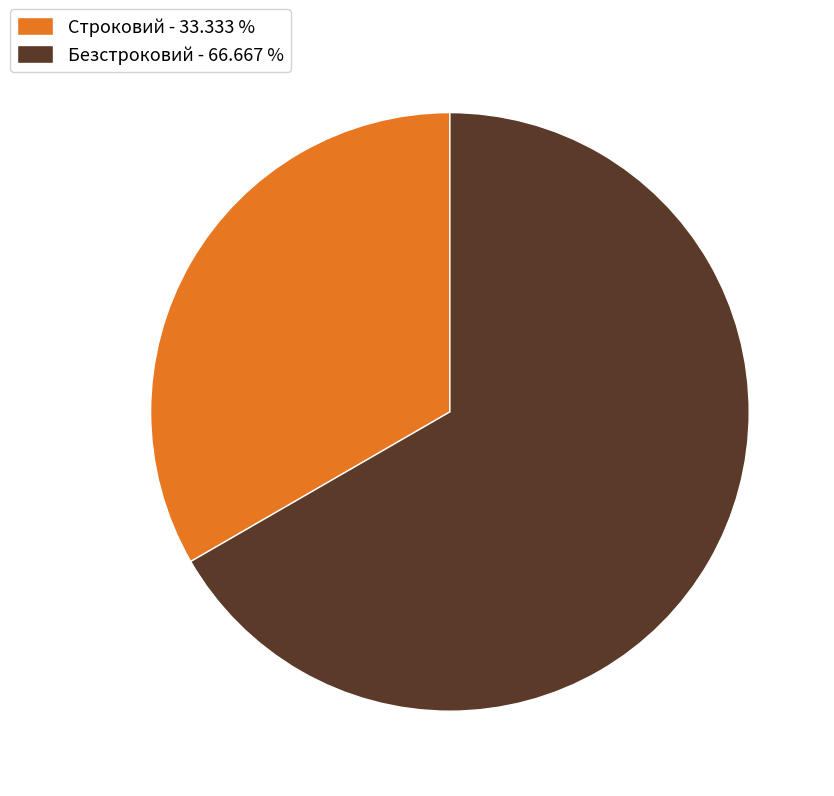

Is there any slice that represents more than half of the pie?

Yes